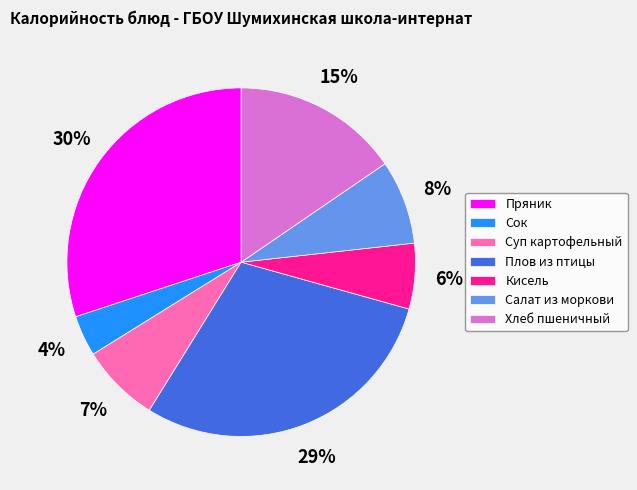

How many slices are in this pie chart?

7